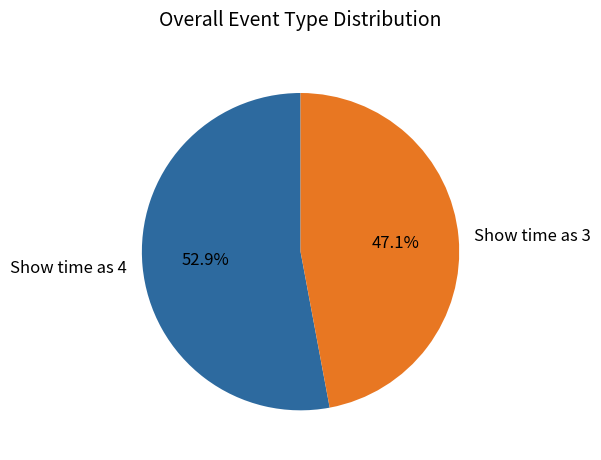

Is there any slice that represents more than half of the pie?

Yes